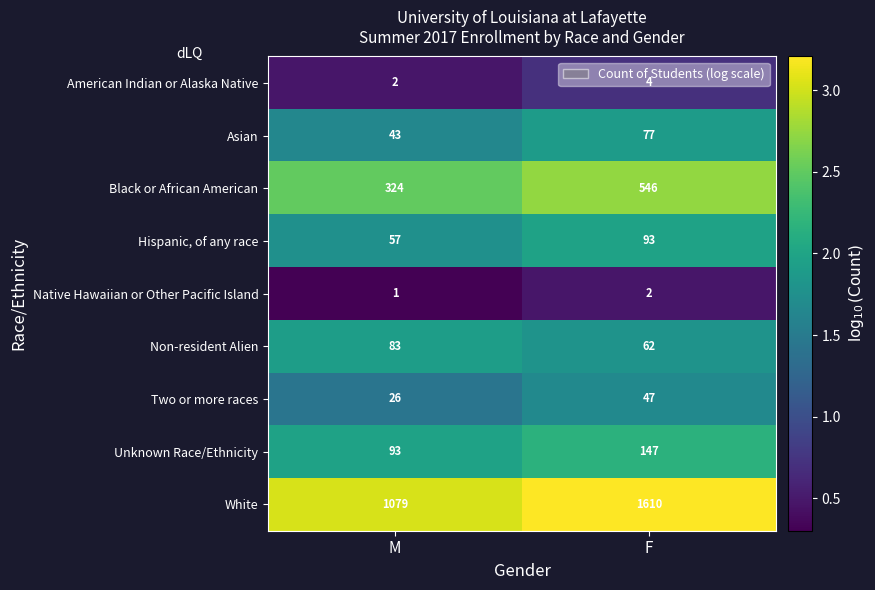

The value of Asian at M is 73. True or false?

False